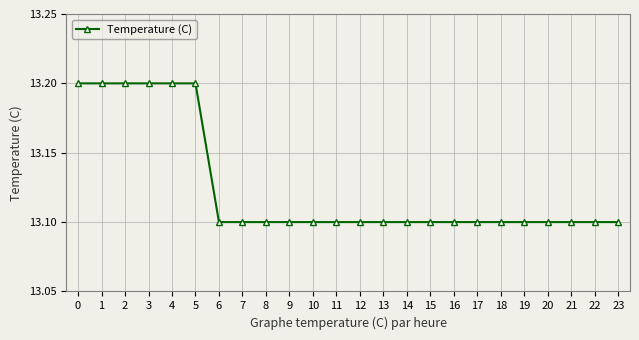

What is the difference between the maximum and minimum values?

0.1